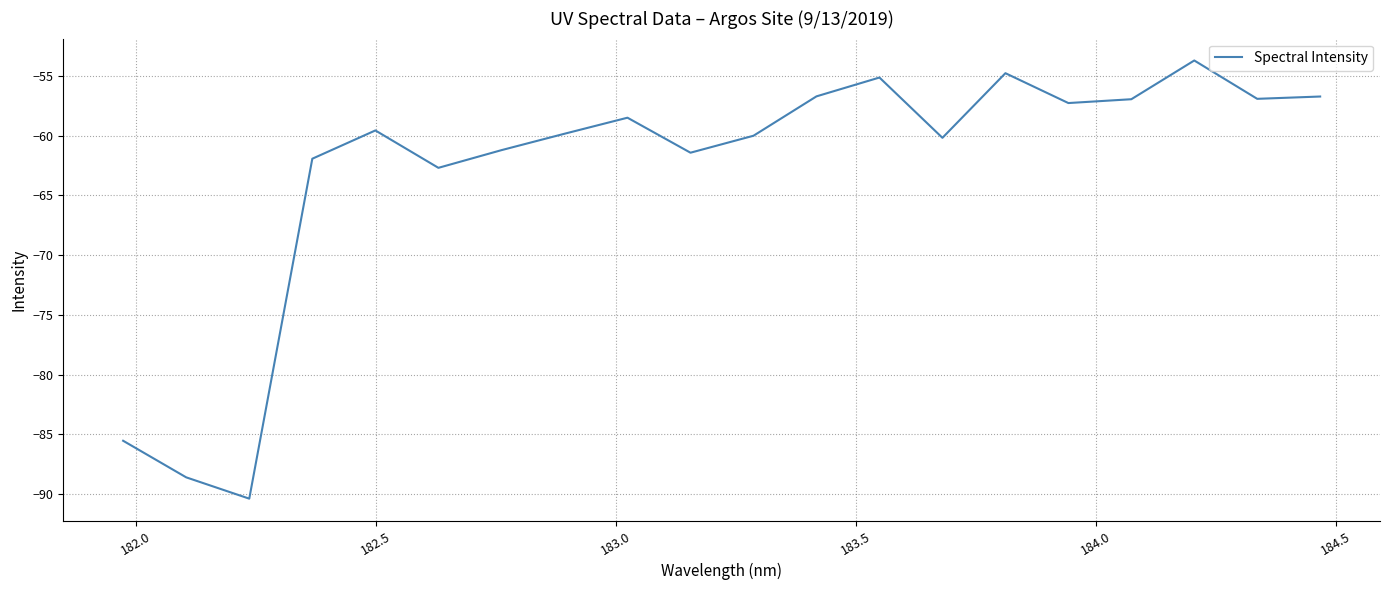

What is the minimum value shown in the chart?

-90.4